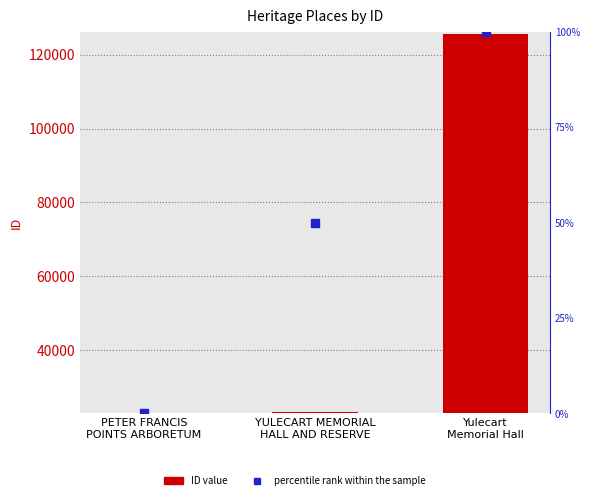

Which series has the largest total across all categories?

ID value